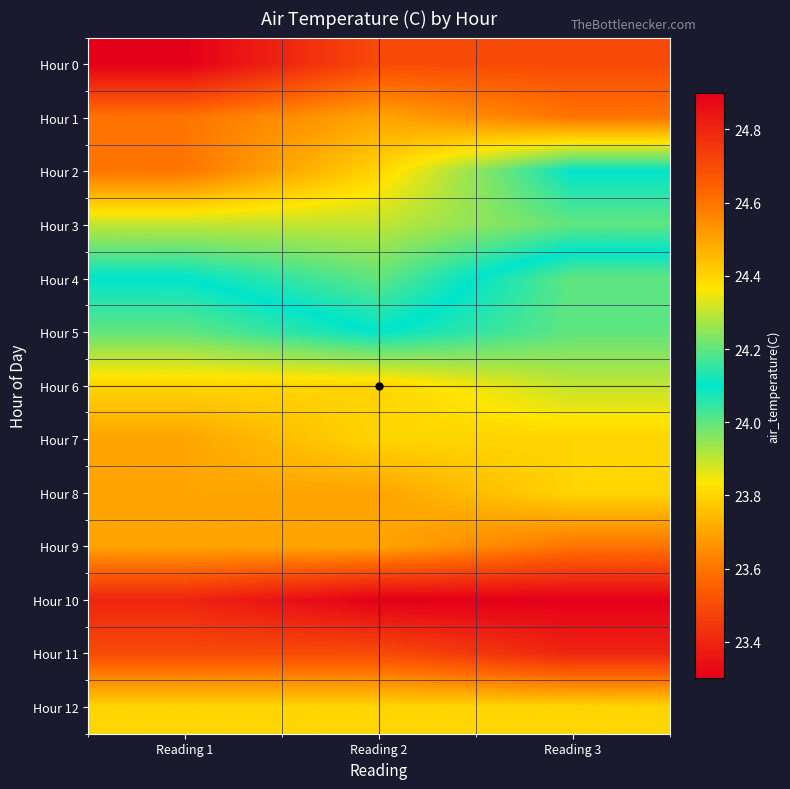

What is the spread (max minus min) of values at Reading 2?

1.4